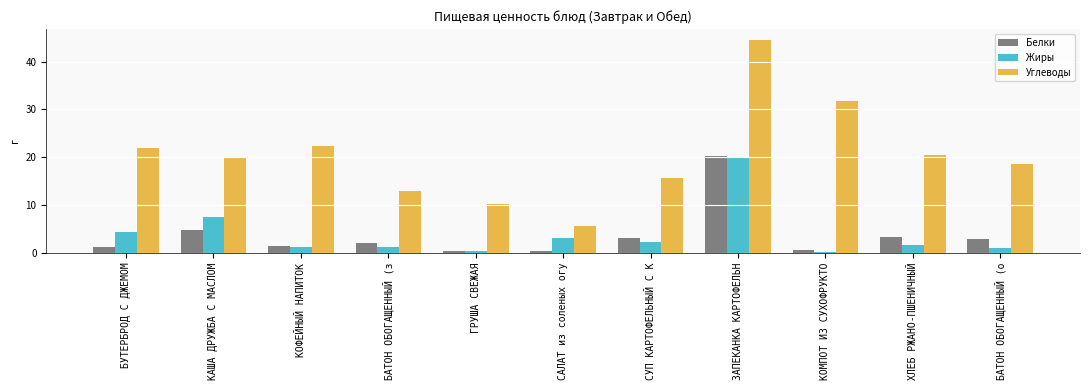

What is the maximum value shown in the chart?

44.6